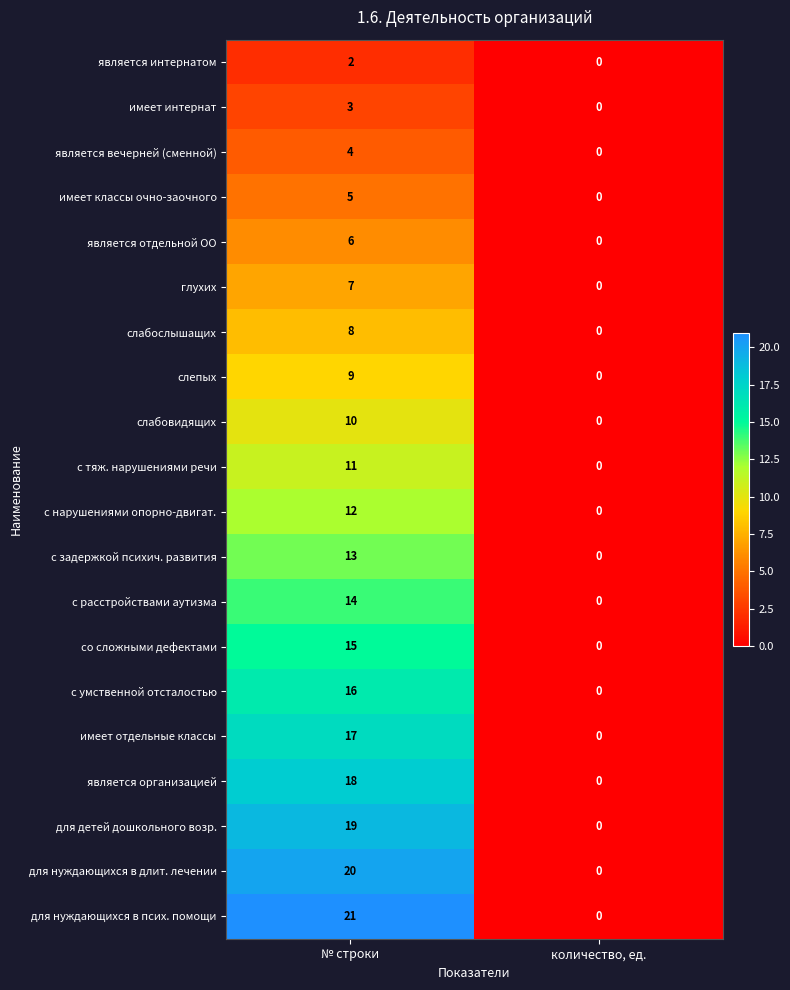

How many series are shown in this chart?

20